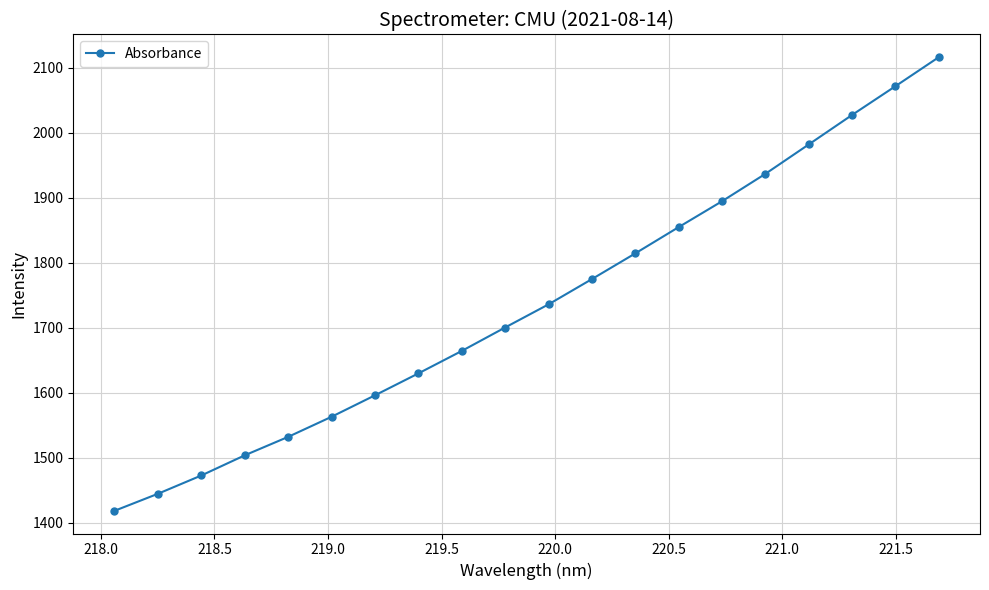

Reading left to right, transcribe all the data shown in this chart.

1418.3	1444.5	1472.6	1503.6	1532.0	1562.9	1595.9	1629.6	1664.2	1700.2	1735.8	1774.7	1814.2	1854.6	1894.4	1936.6	1981.8	2027.2	2071.4	2116.1